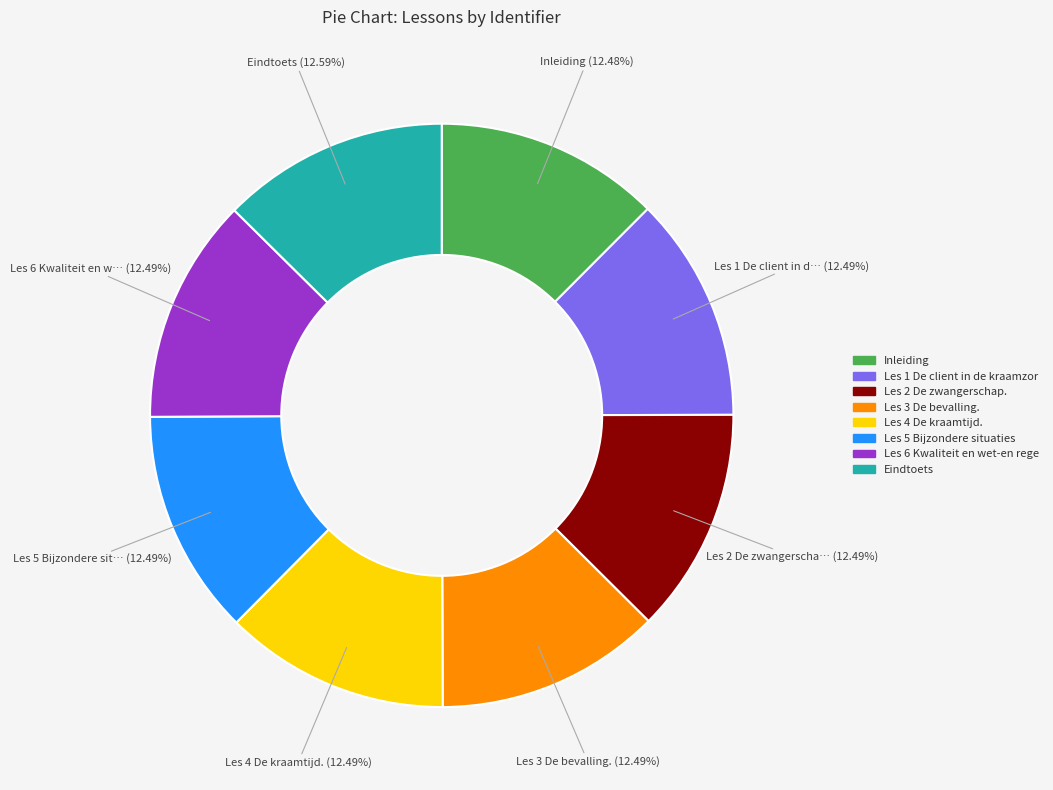

Is there any slice that represents more than half of the pie?

No